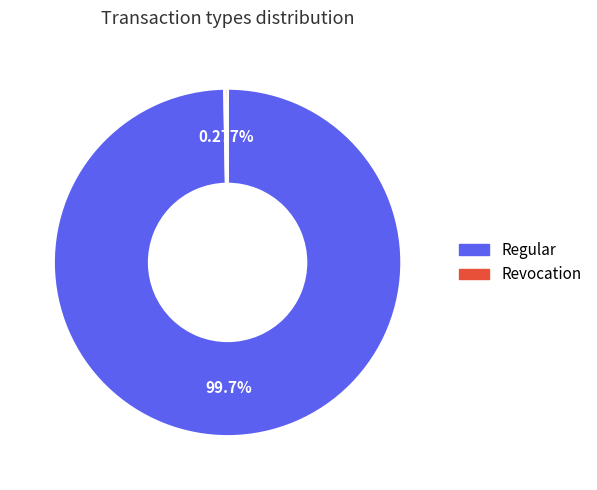

Is there a majority slice in this chart?

Yes